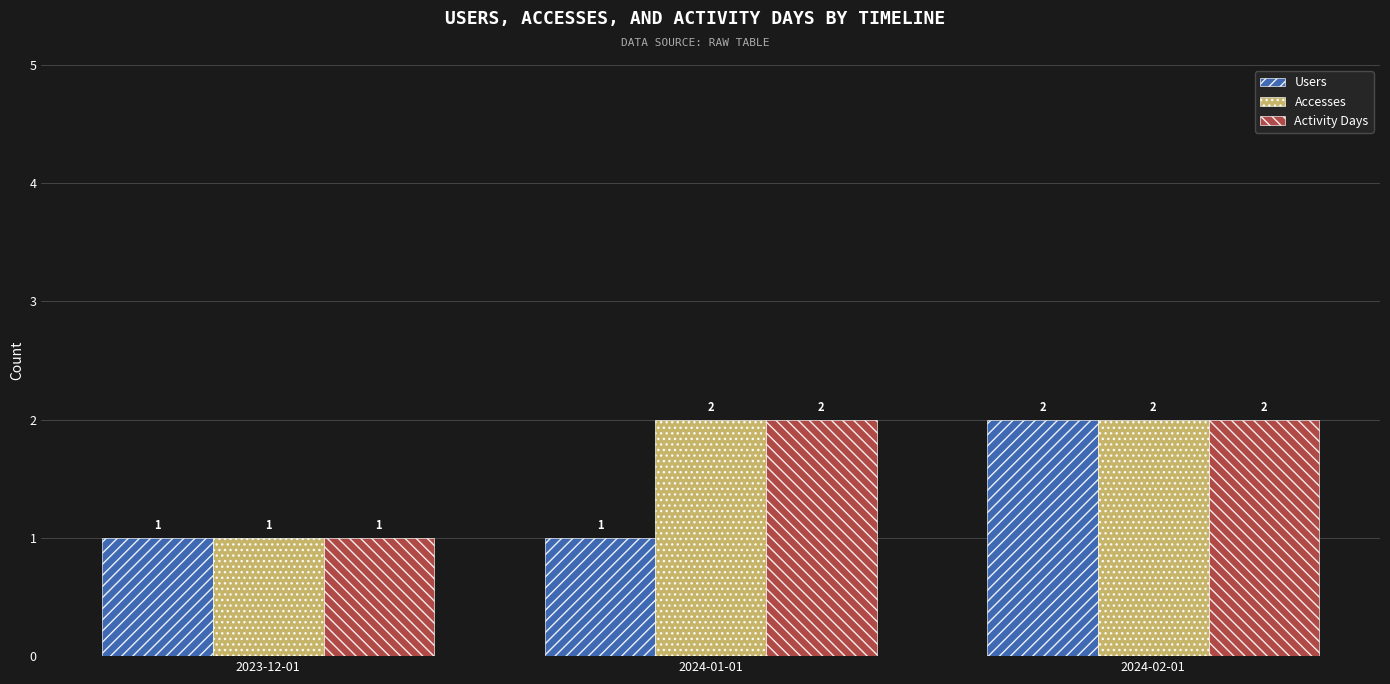

What is the label of the 2nd bar from the right?

2024-01-01